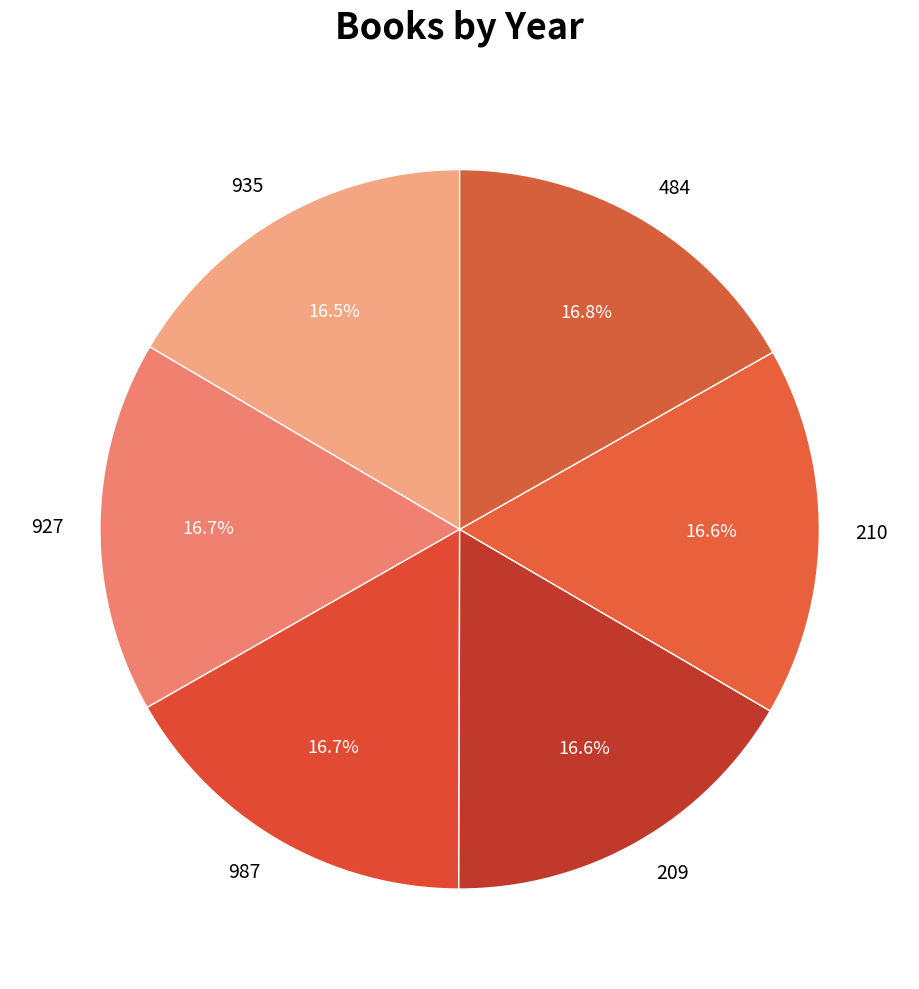

To the nearest percent, what is the average slice percentage?

17%